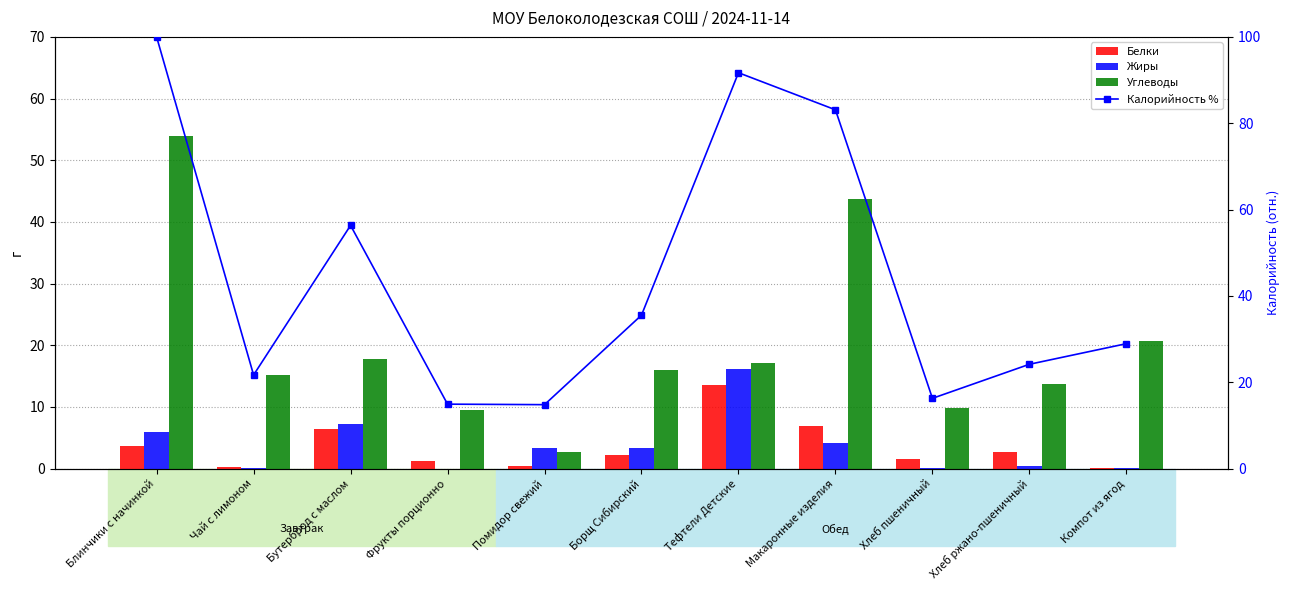

The value of Углеводы at Помидор свежий is 4.3. True or false?

False